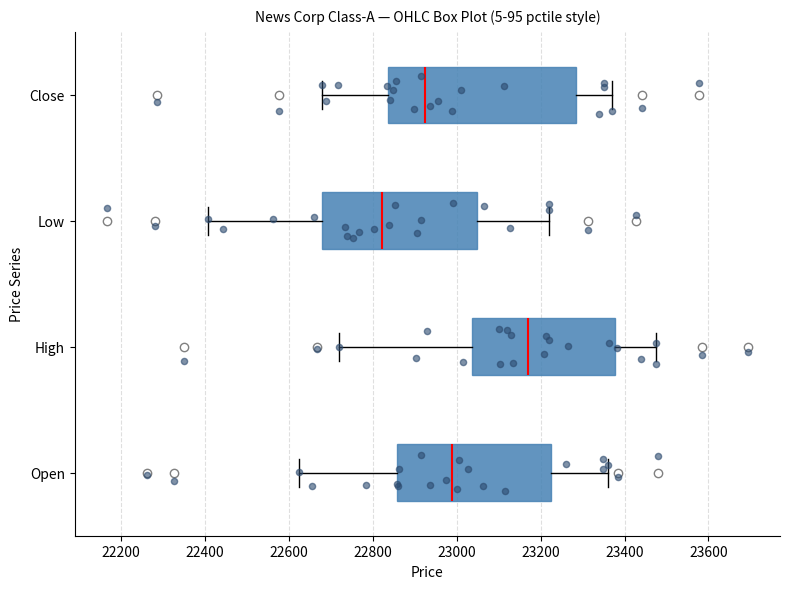

Where does the median line of the box for Close sit on the x-axis? The values are not printed on the chart, so give them approximately, as read against the axis.

22920